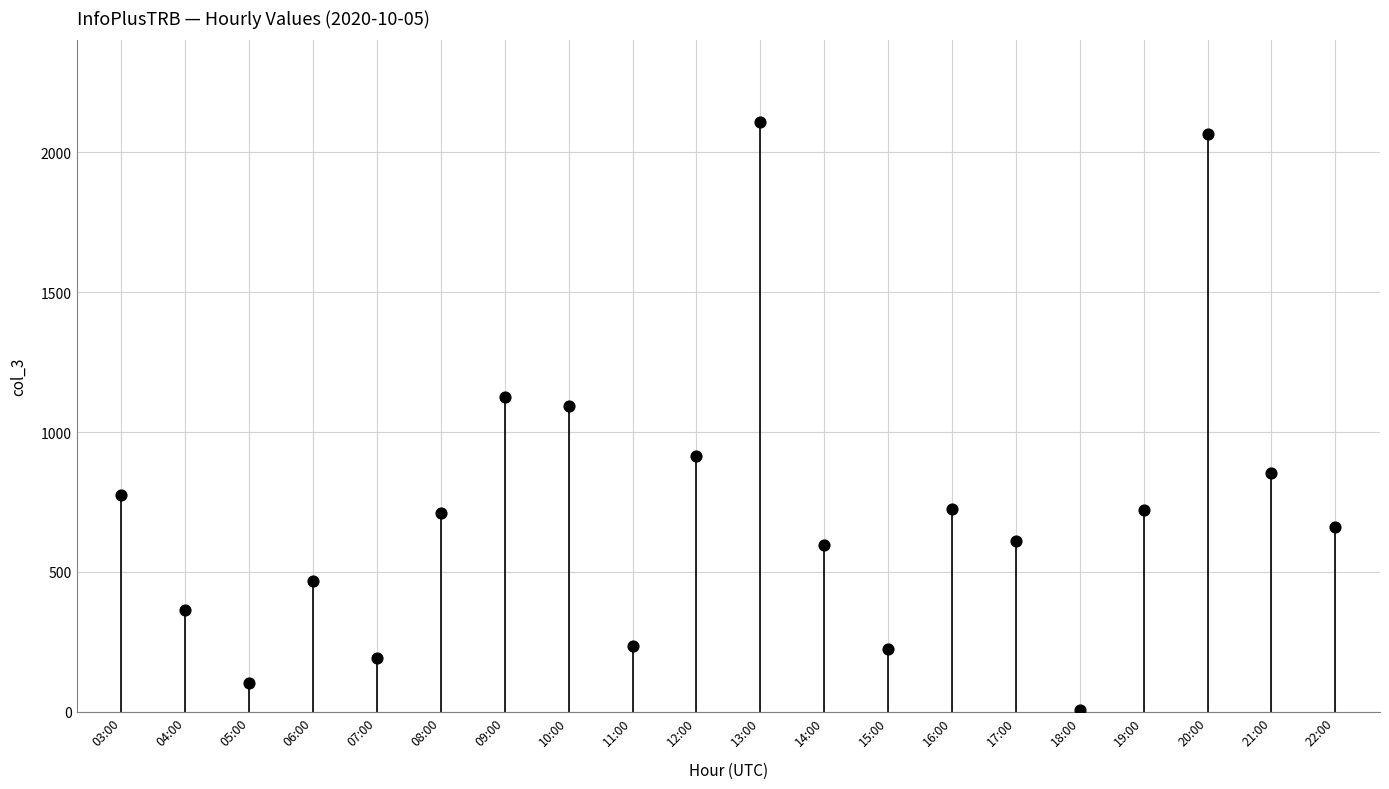

What is the change in value from 07:00 to 21:00?

+662